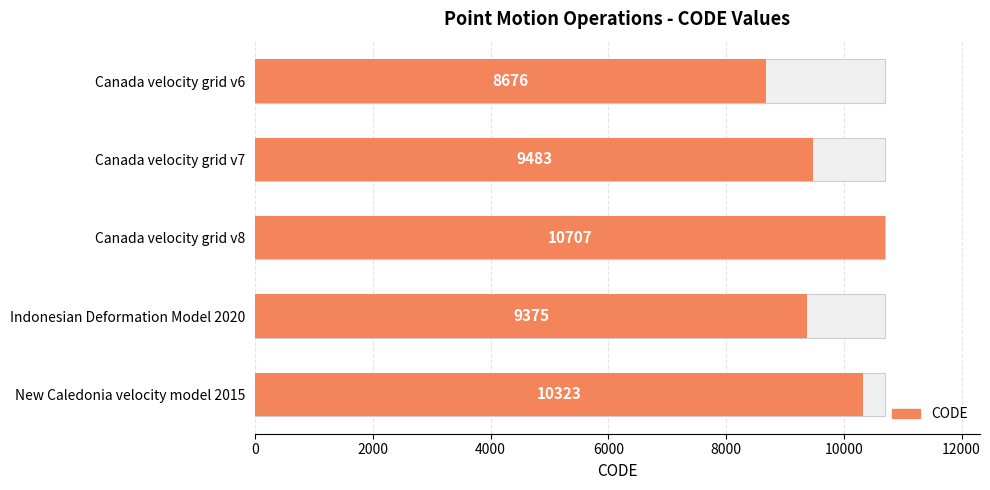

Between Canada velocity grid v6 and Indonesian Deformation Model 2020, which is larger?

Indonesian Deformation Model 2020